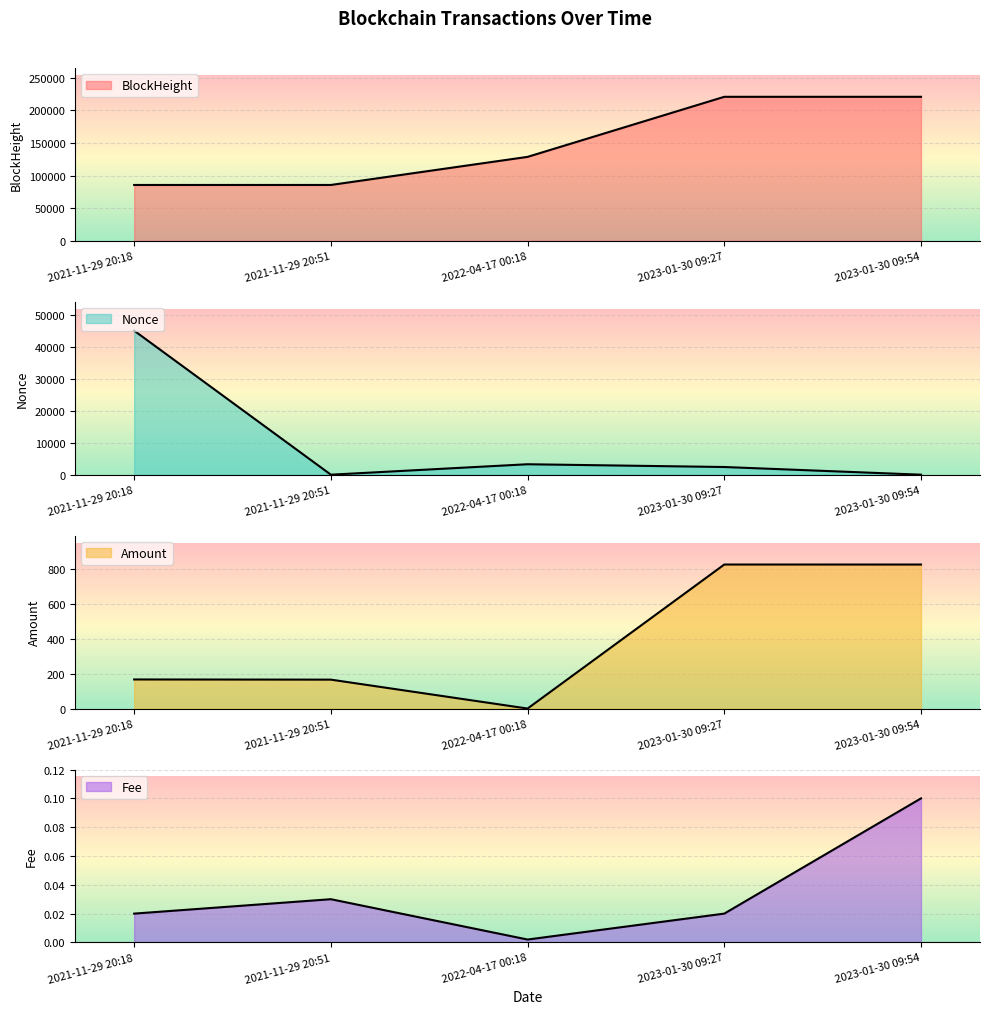

What is the highest value of the Fee series?

0.1